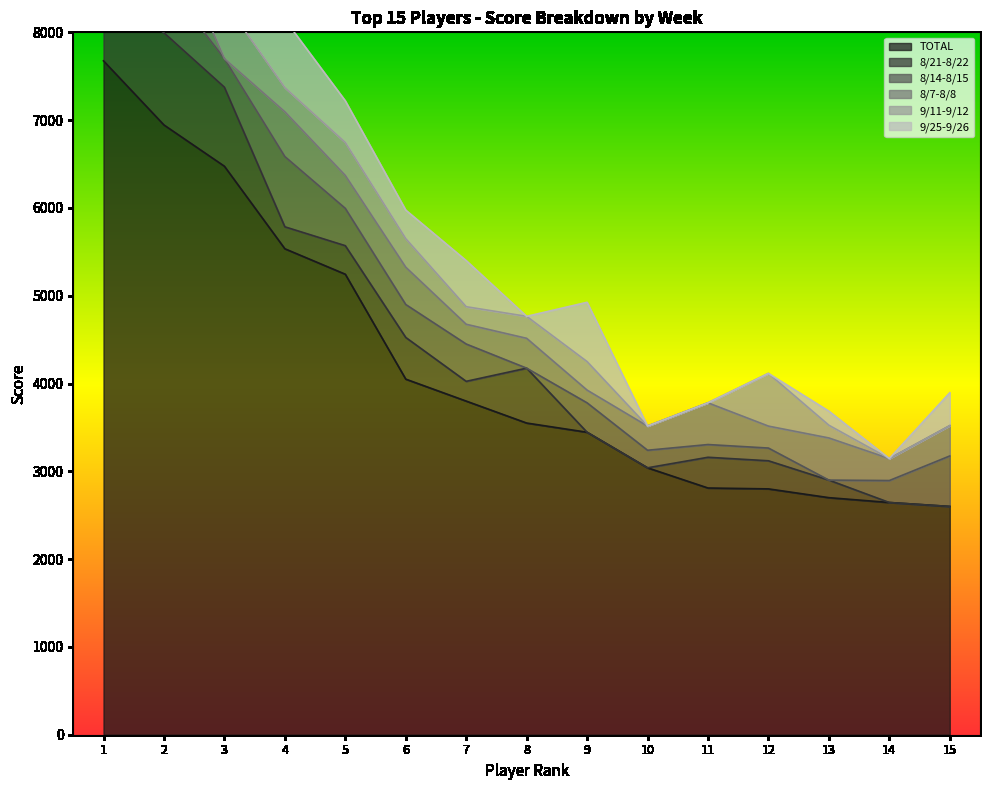

The value of TOTAL at 11 is 4597. True or false?

False